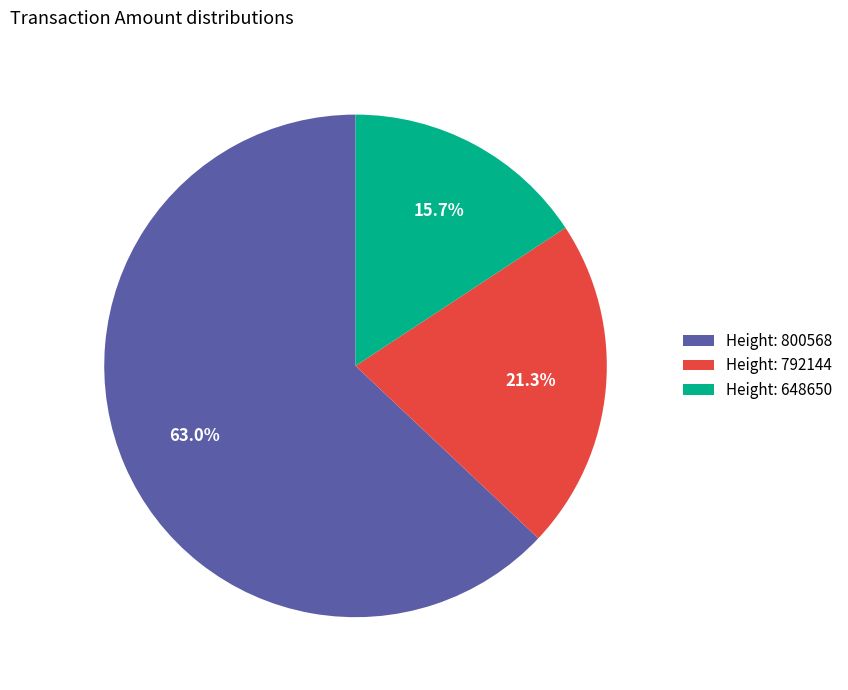

What is the smallest slice in the pie chart?

Height: 648650